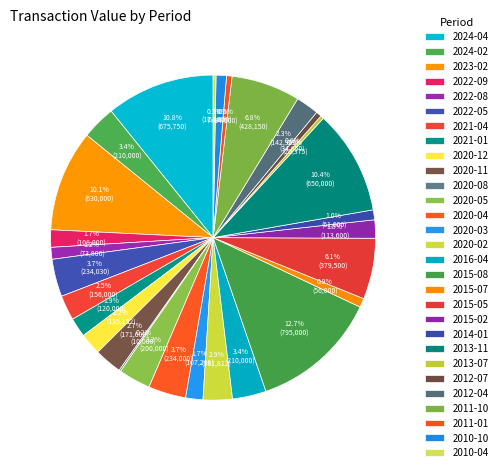

Do 2020-11 and 2021-01 together represent more than half of the pie?

No